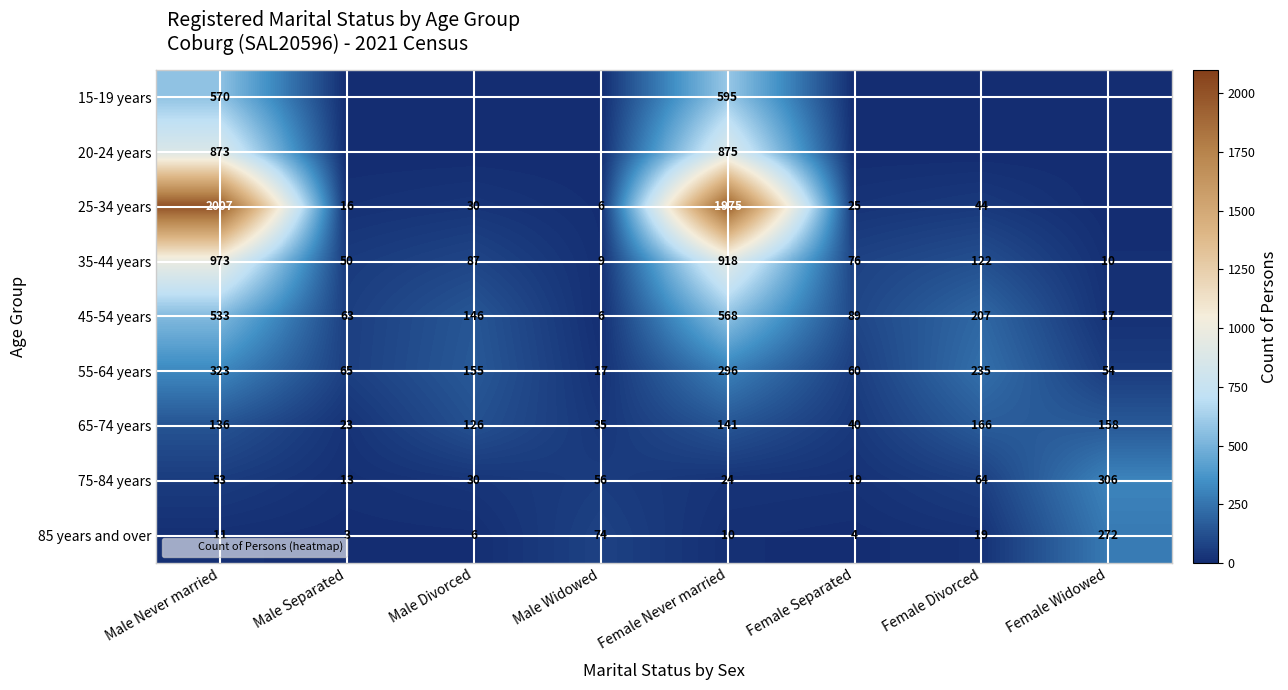

What is the difference between the 85 years and over values at Male Separated and Female Widowed?

269